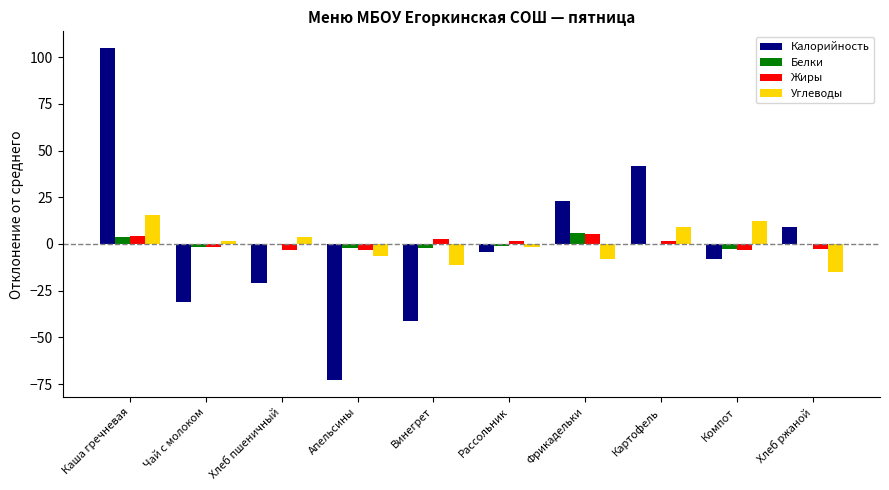

How many distinct data groups are displayed?

4